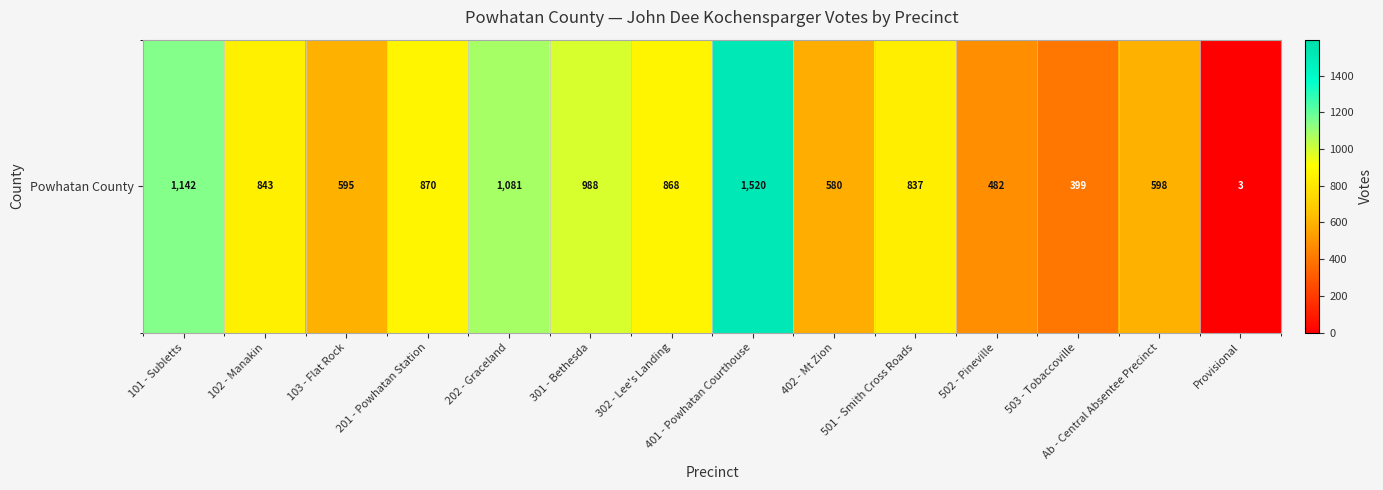

At which category does the chart reach its peak across all series?

401 - Powhatan Courthouse